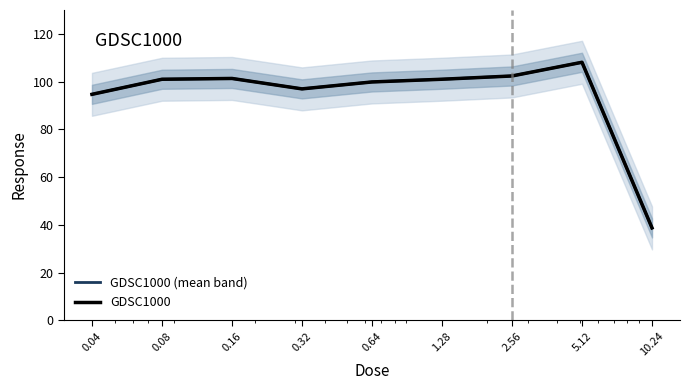

True or false: GDSC1000 has a value of 152.8 at 0.64.

False